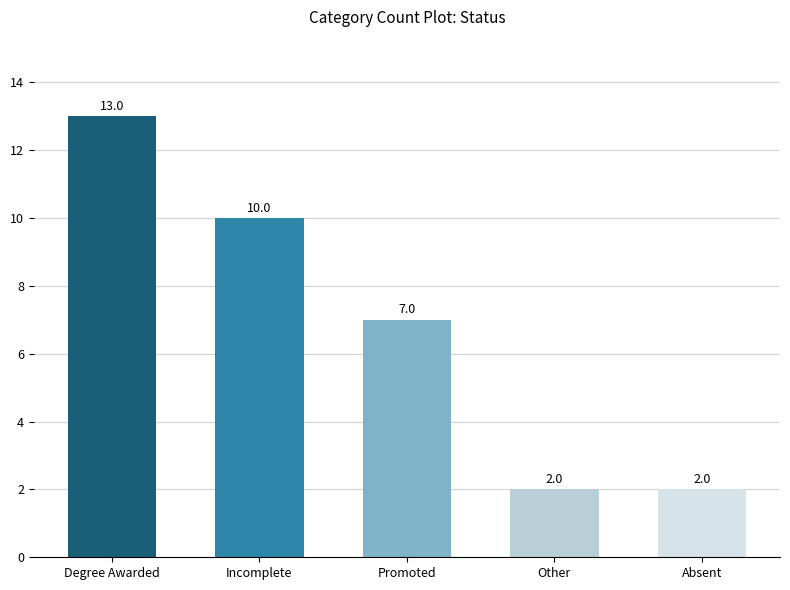

The value at Other is 2. True or false?

True